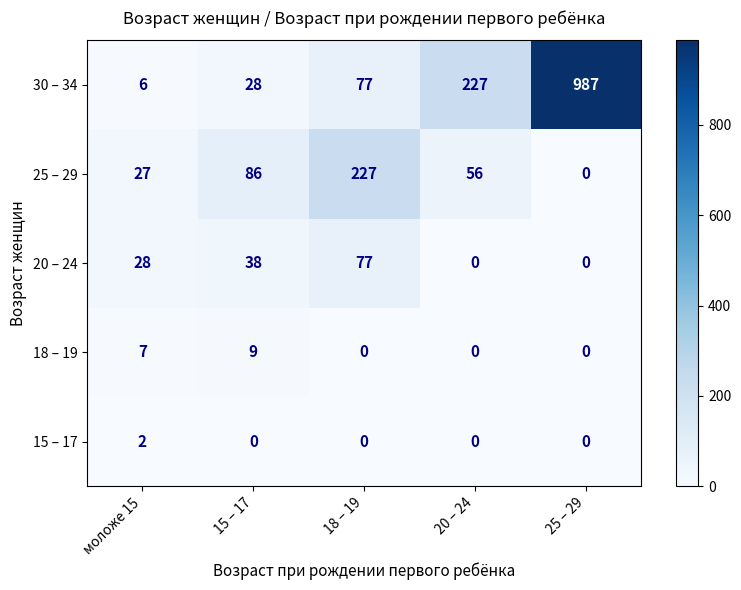

At which category is the sum across all series the highest?

25 – 29